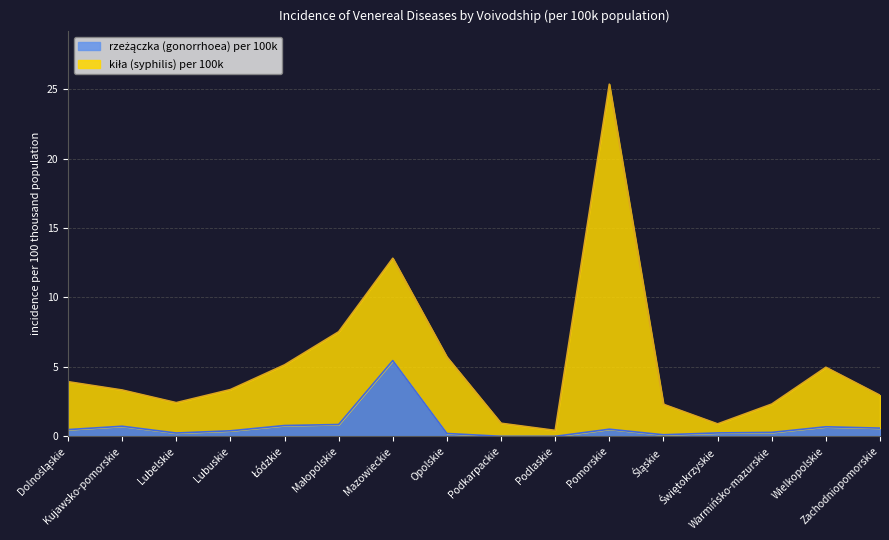

What position from the left is Lubelskie?

3